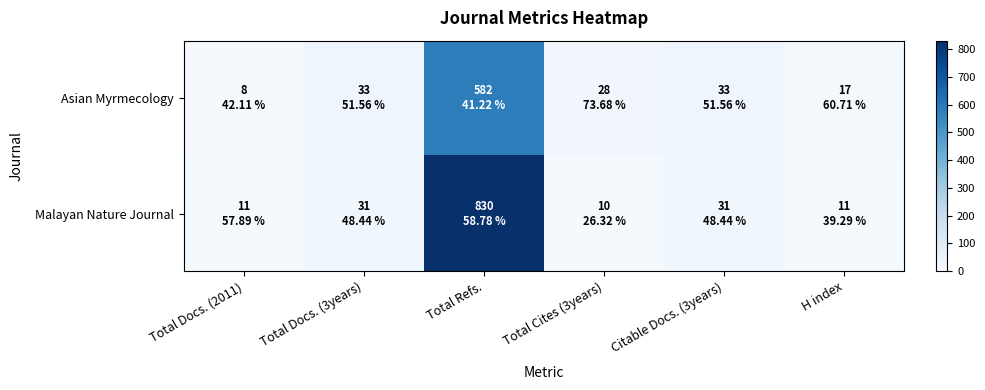

At how many categories does at least one series exceed 479?

1